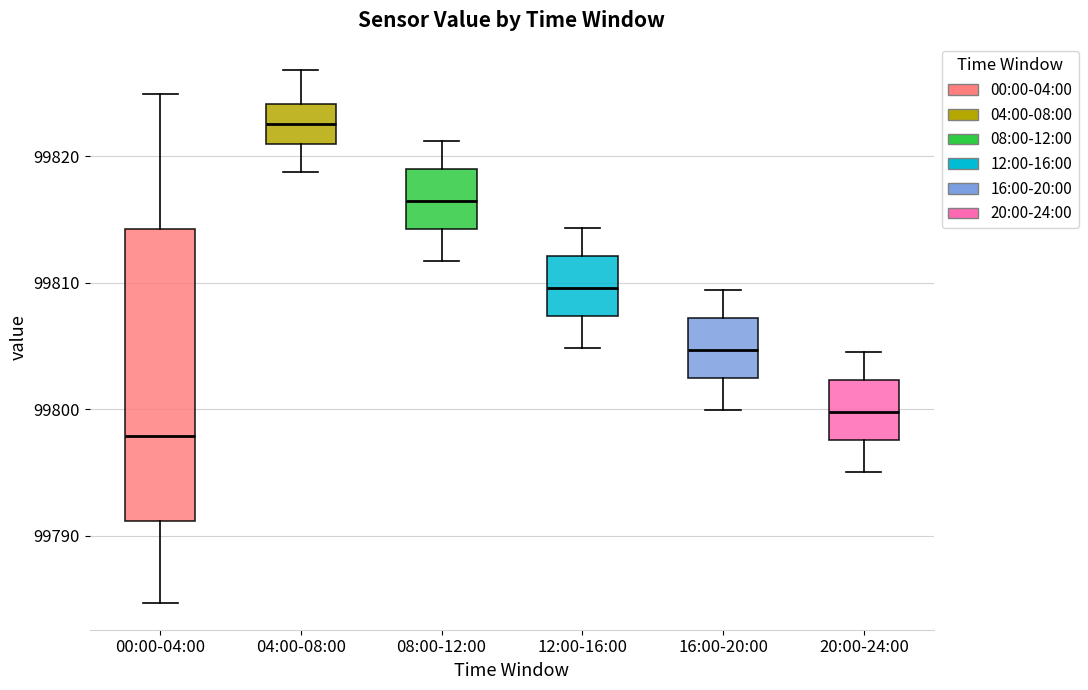

Where is the lower edge of the box for 16:00-20:00 on the y-axis? The values are not printed on the chart, so give them approximately, as read against the axis.

99802